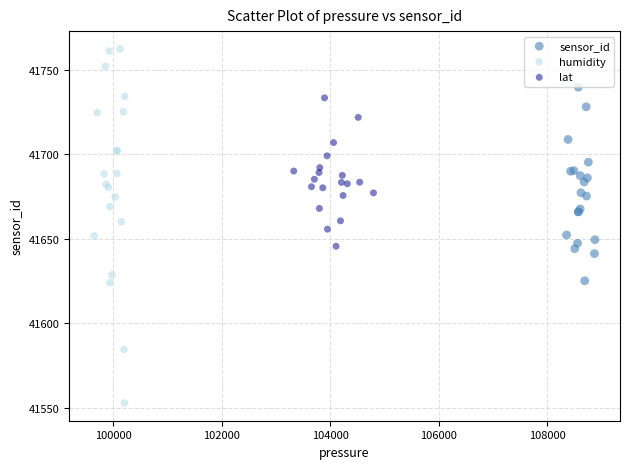

Which series reaches the maximum Y coordinate?

humidity